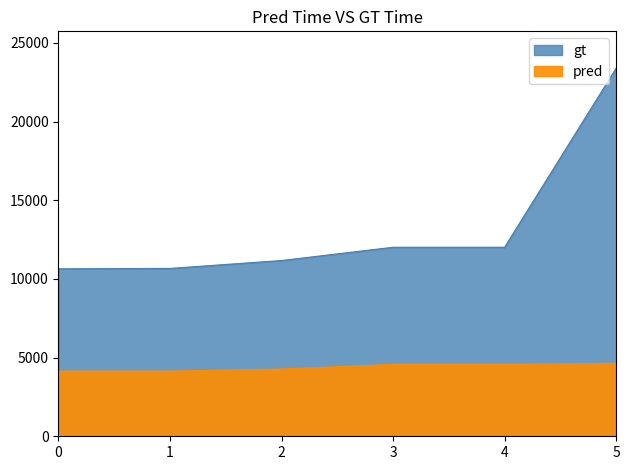

List the labels in order of work_id value, largest first.

5, 3, 4, 2, 0, 1